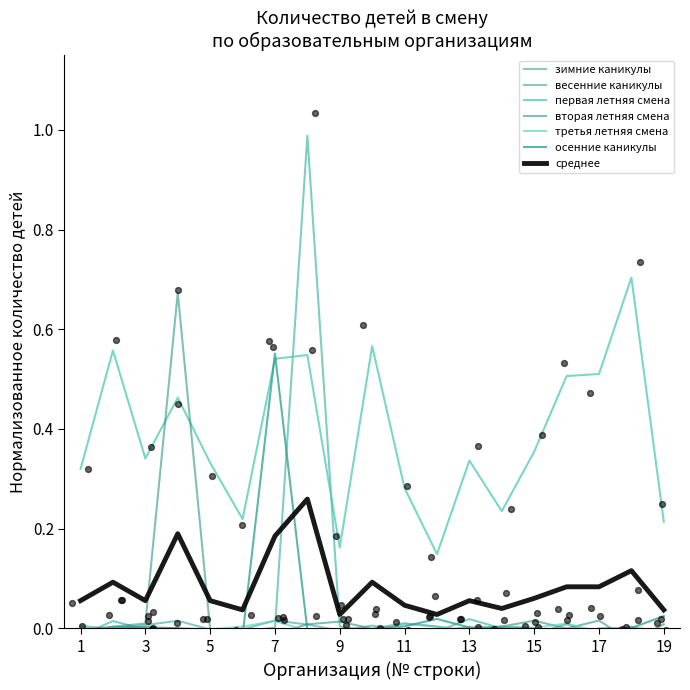

True or false: среднее and первая летняя смена intersect in this chart.

False